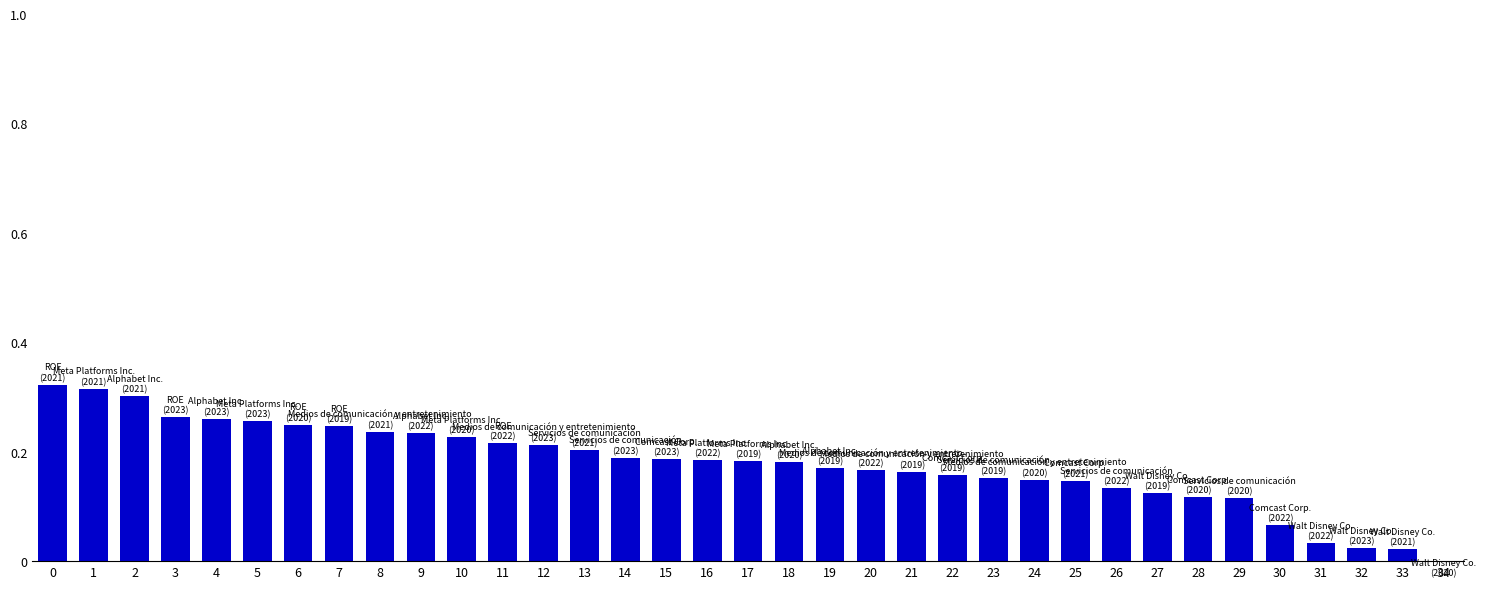

Reading left to right, extract all data points from this chart.

0=0.3	1=0.3	2=0.3	3=0.3	4=0.3	5=0.3	6=0.2	7=0.2	8=0.2	9=0.2	10=0.2	11=0.2	12=0.2	13=0.2	14=0.2	15=0.2	16=0.2	17=0.2	18=0.2	19=0.2	20=0.2	21=0.2	22=0.2	23=0.2	24=0.1	25=0.1	26=0.1	27=0.1	28=0.1	29=0.1	30=0.1	31=0.0	32=0.0	33=0.0	34=-0.0